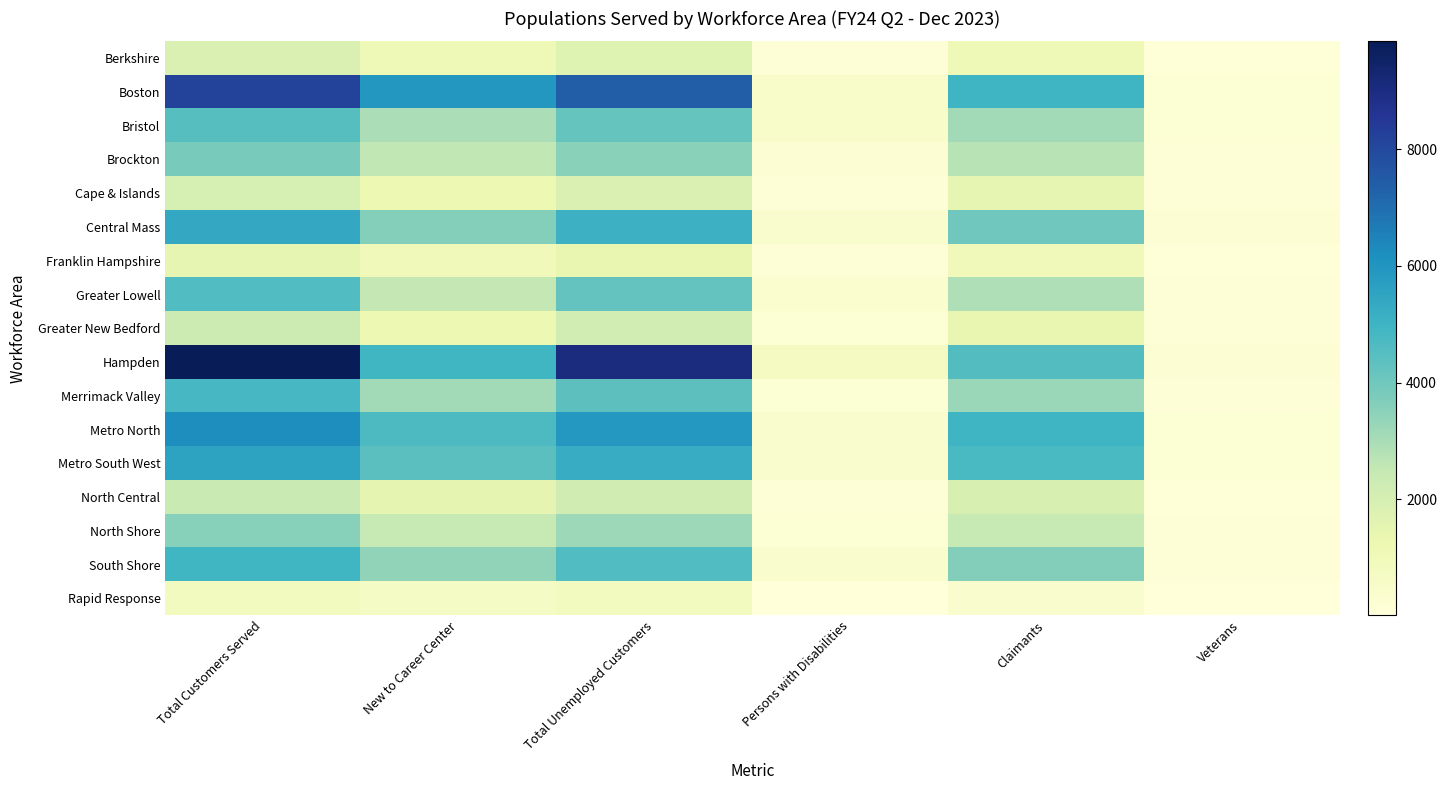

Between Total Unemployed Customers and Claimants, which series saw the biggest shift?

Hampden